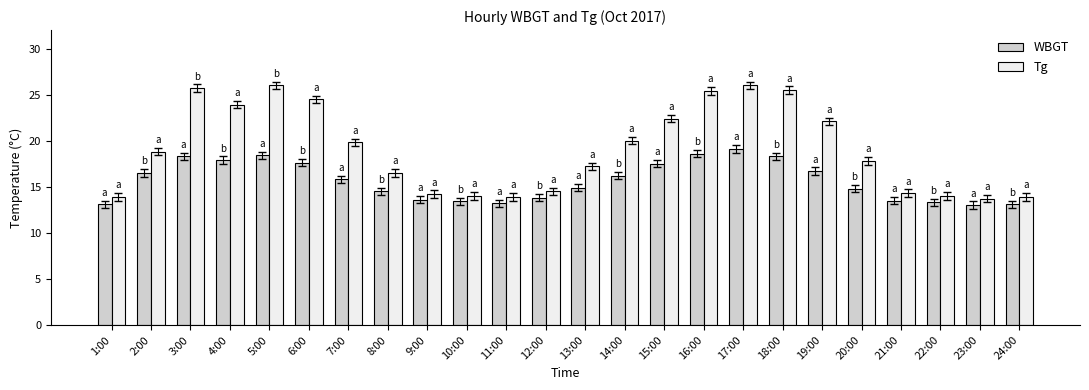

Which series has the largest total across all categories?

Tg